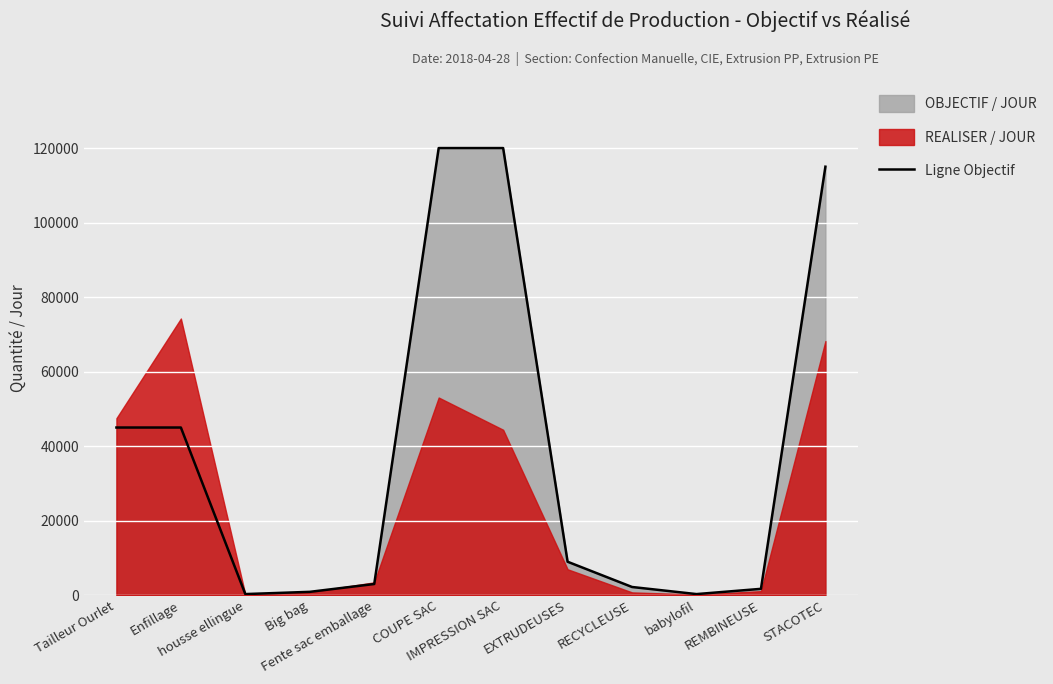

Does the chart display data point markers on the line(s)?

No